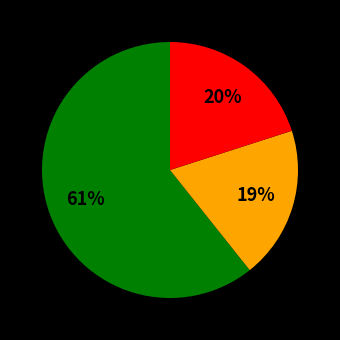

Does any single category account for the majority?

Yes